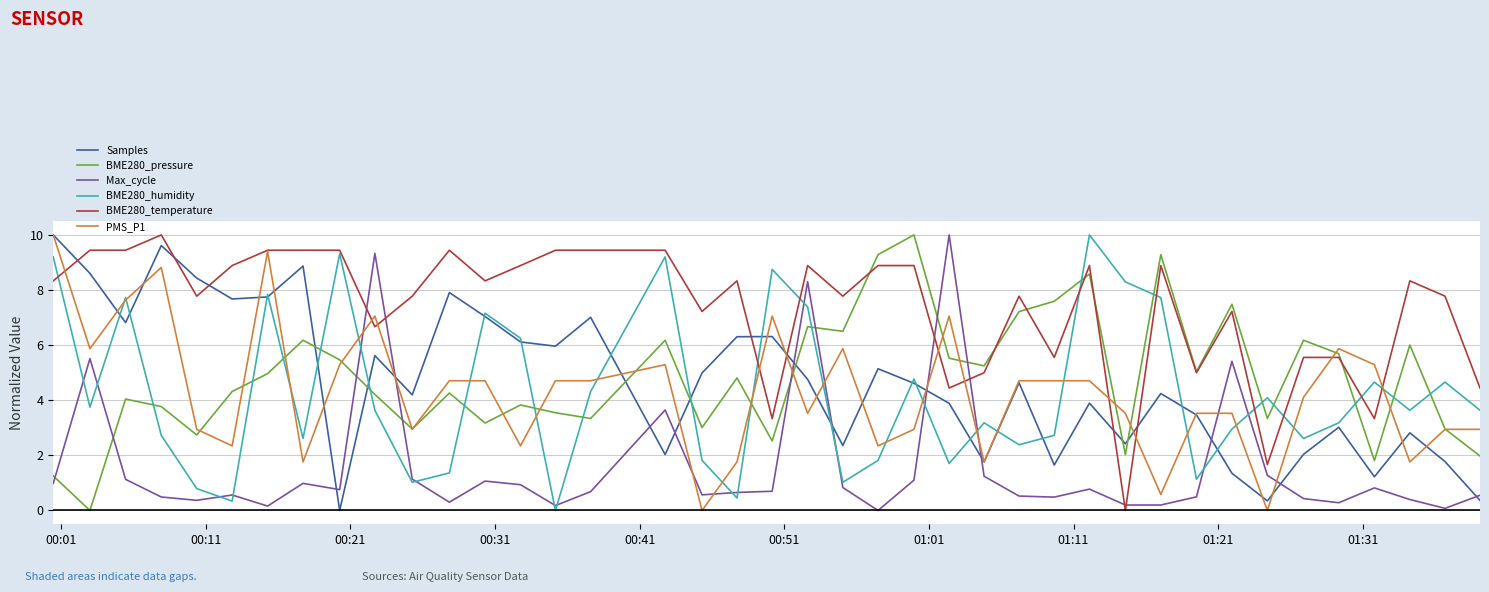

How many values in BME280_pressure are above zero?

39